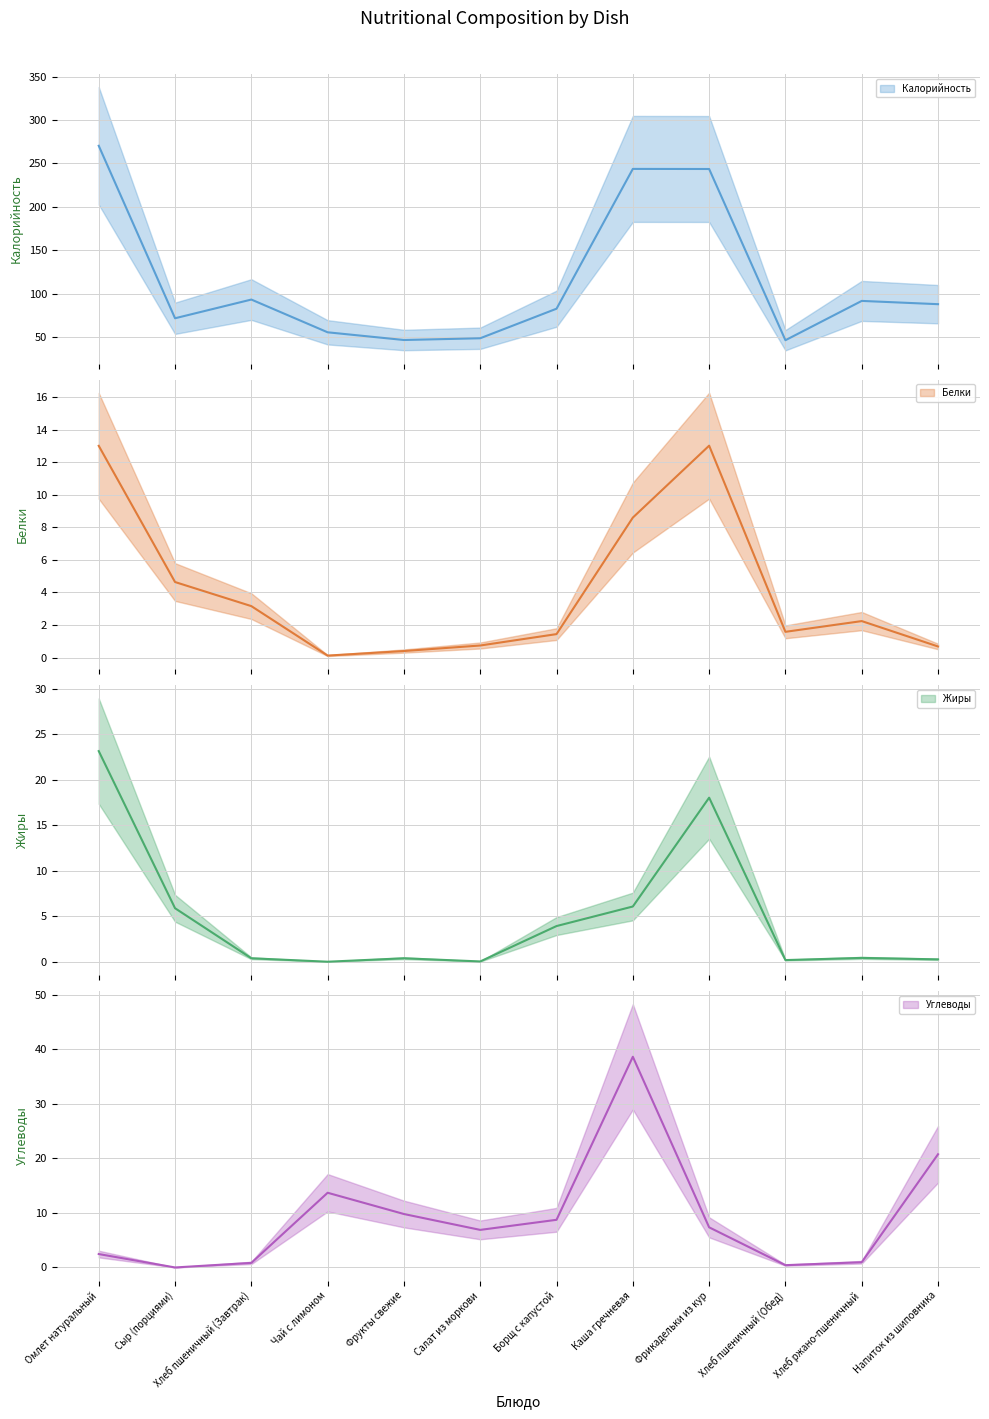

List the labels in order of Углеводы value, smallest first.

Сыр (порциями), Хлеб пшеничный (Обед), Хлеб пшеничный (Завтрак), Хлеб ржано-пшеничный, Омлет натуральный, Салат из моркови, Фрикадельки из кур, Борщ с капустой, Фрукты свежие, Чай с лимоном, Напиток из шиповника, Каша гречневая